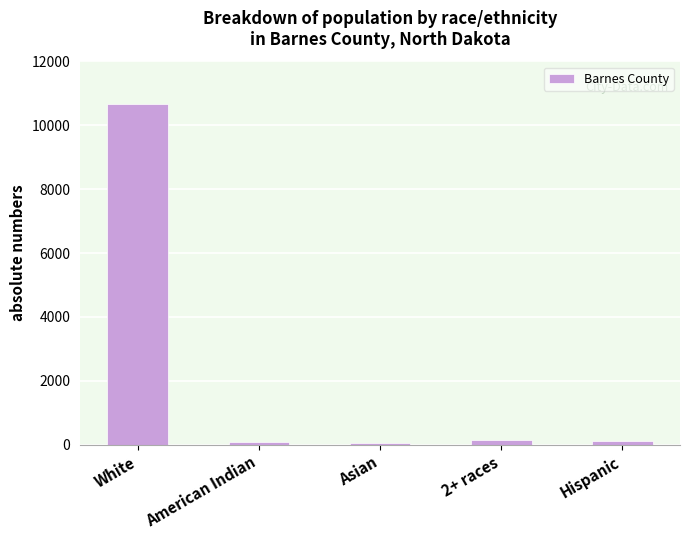

What value does the data have at White?

10668